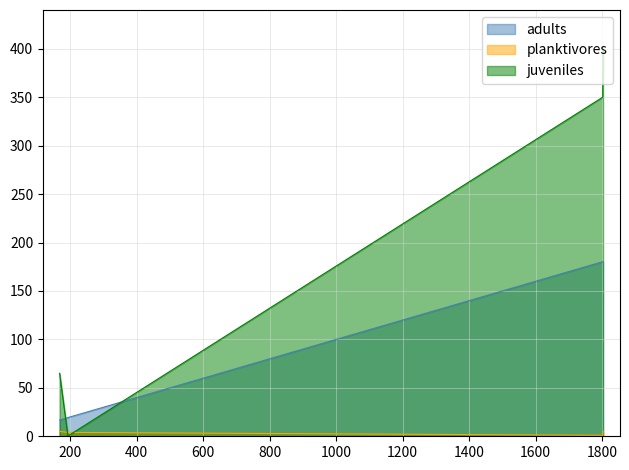

How many categories are shown in the chart?

4